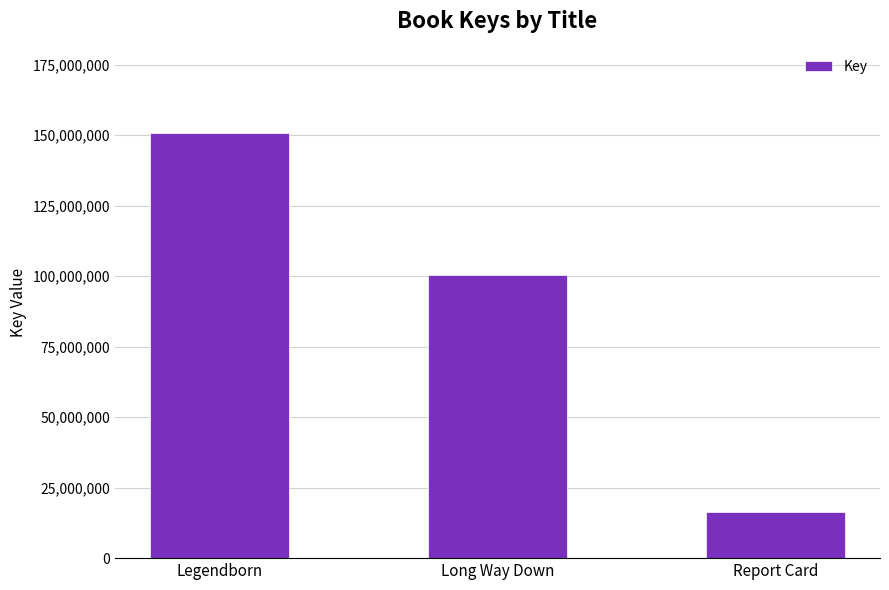

The value at Legendborn is 220364442. True or false?

False